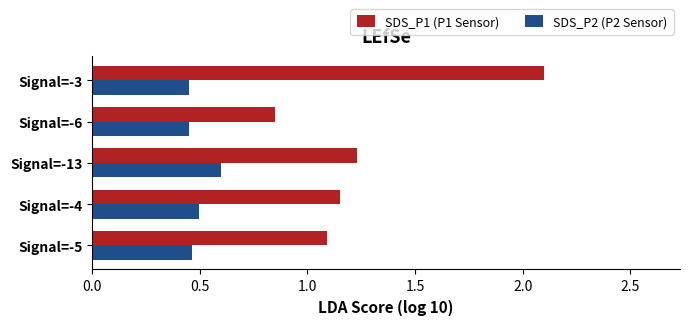

What is the sum of all SDS_P1 (P1 Sensor) values?

6.4